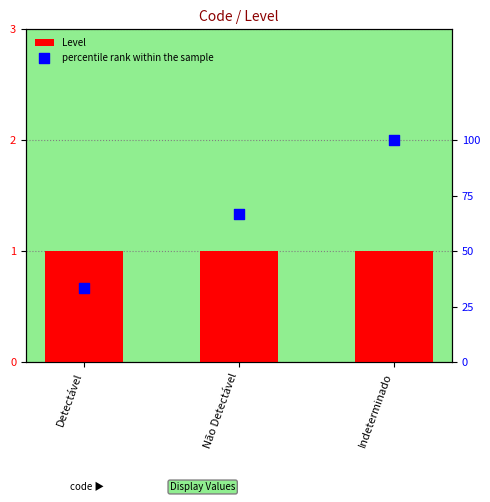

At how many categories does at least one series exceed 74?

1